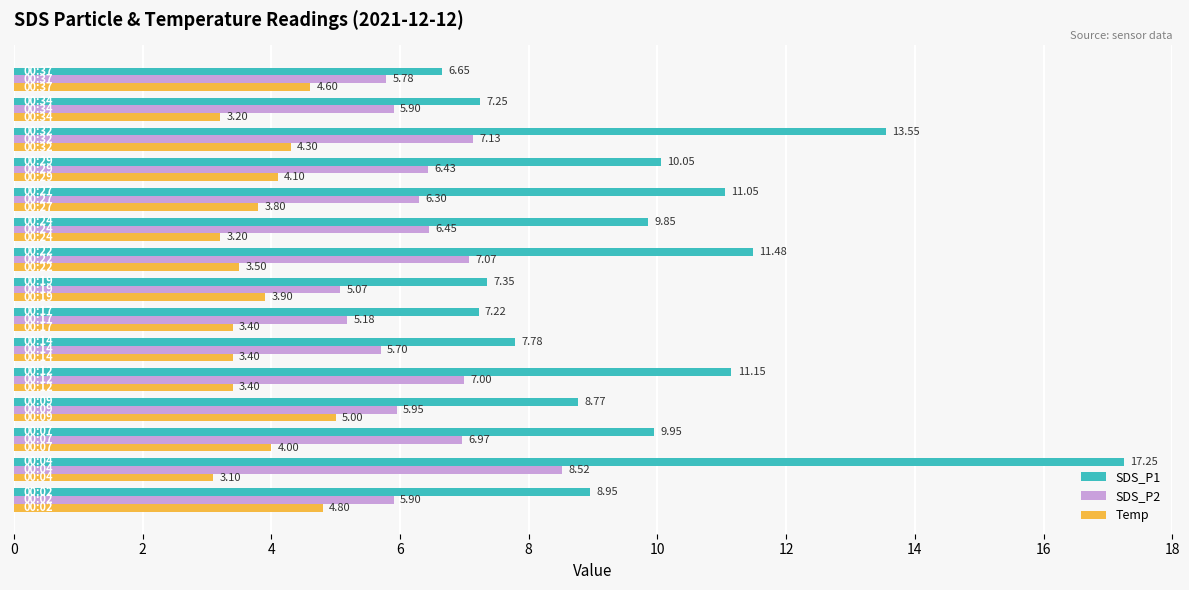

Rank the series by their average value, from highest to lowest.

SDS_P1, SDS_P2, Temp